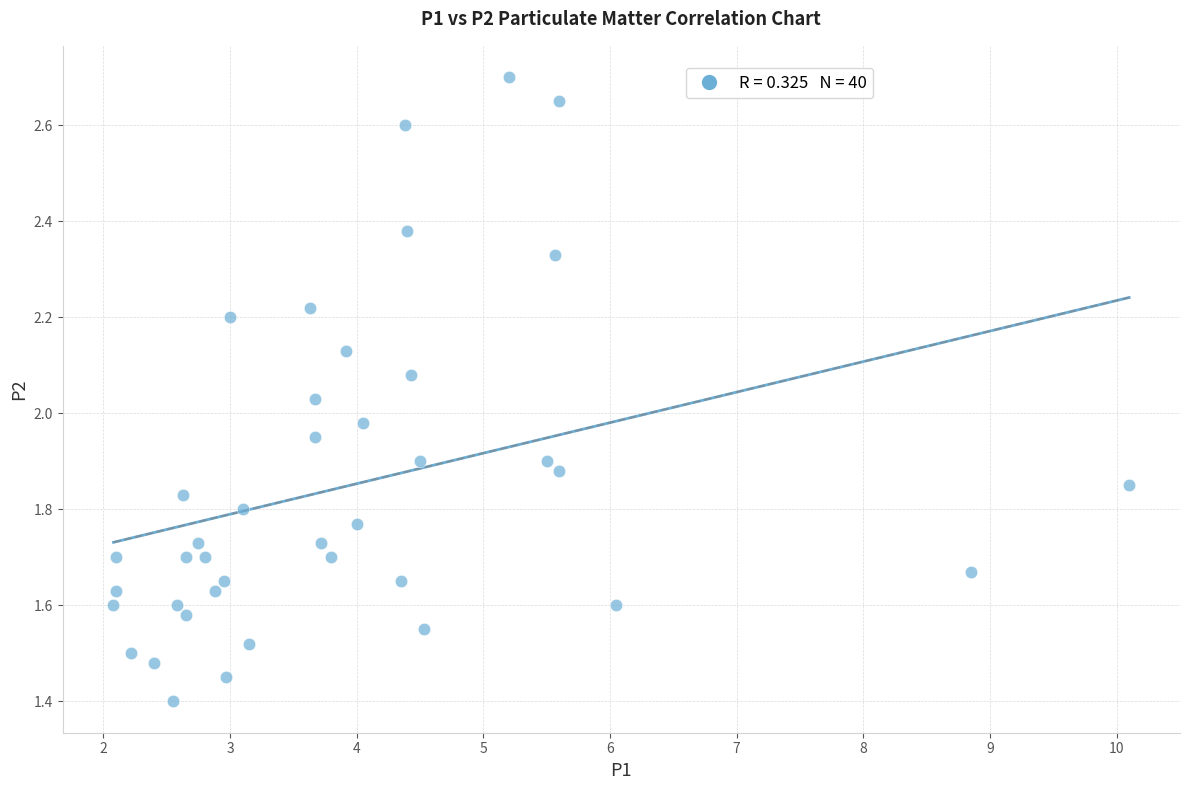

What is the range of X values (max minus min)?

8.0